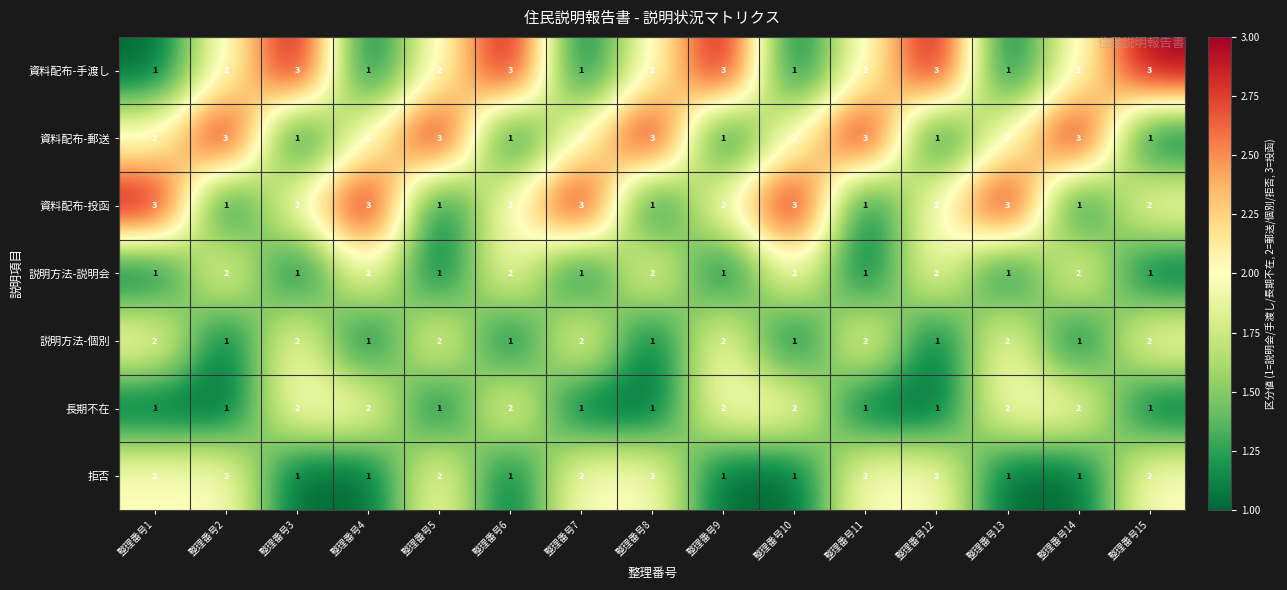

What is the maximum value shown in the chart?

3